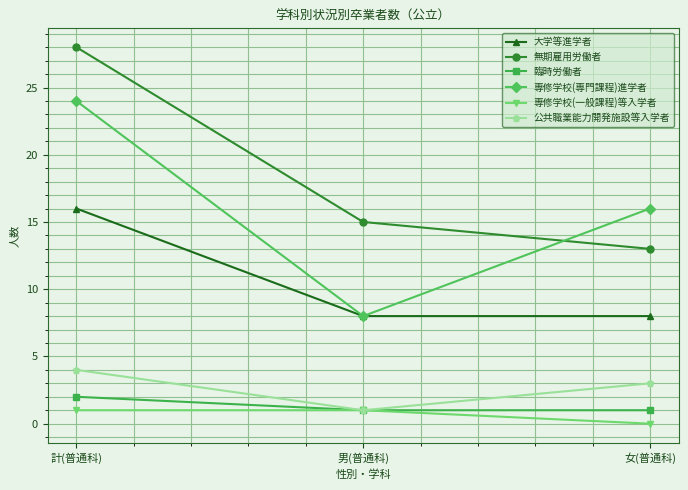

What is the spread (max minus min) of values at 女(普通科)?

16